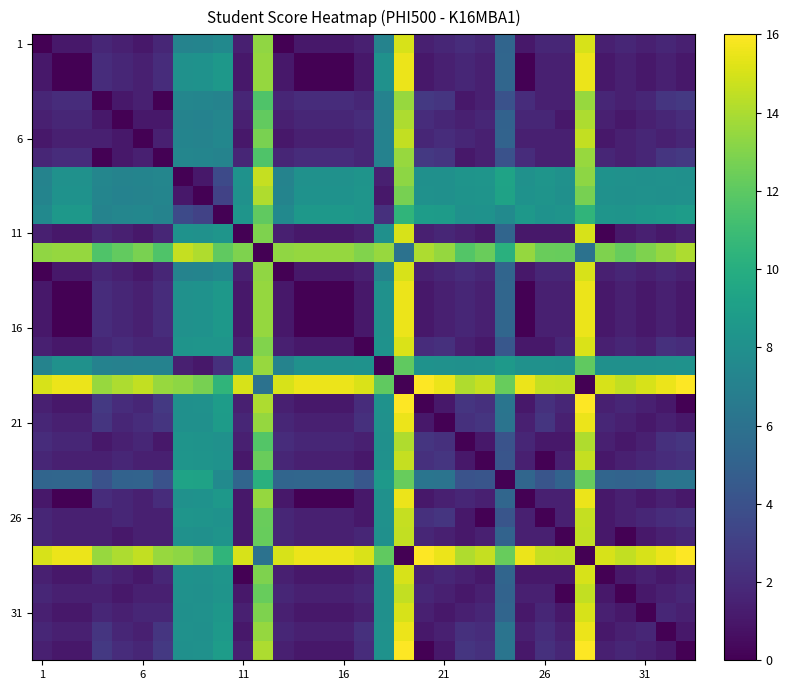

What is the greatest value displayed?

16.0